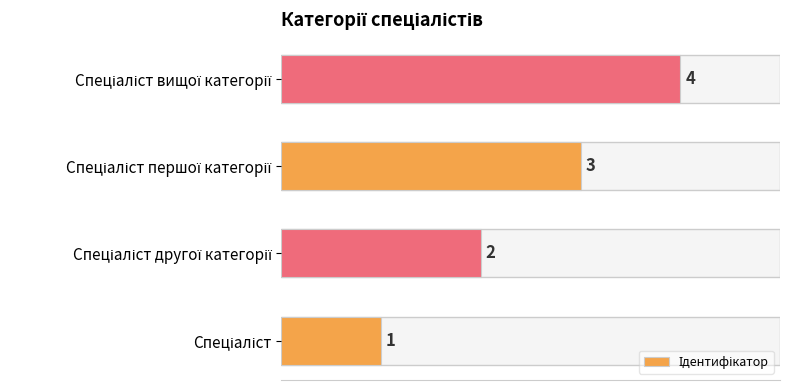

What is the difference between the maximum and minimum values?

3